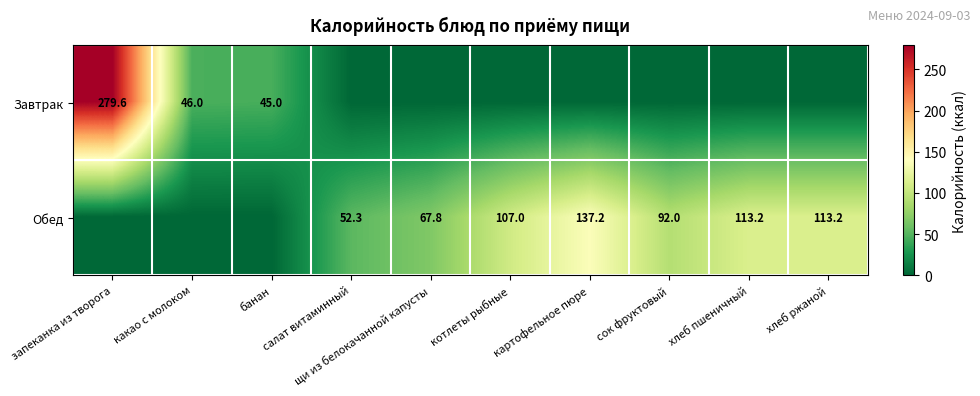

What is the total value across all series at какао с молоком?

46.0